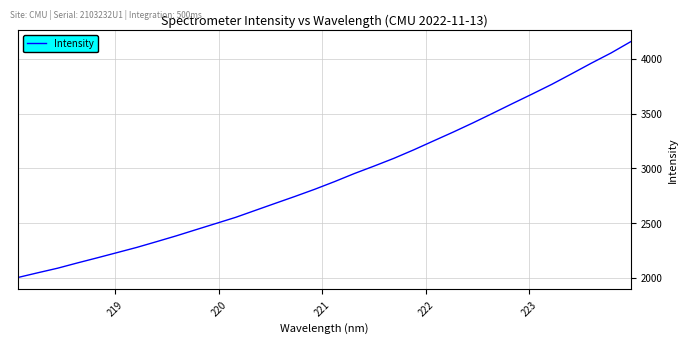

What is the minimum value shown in the chart?

2002.5